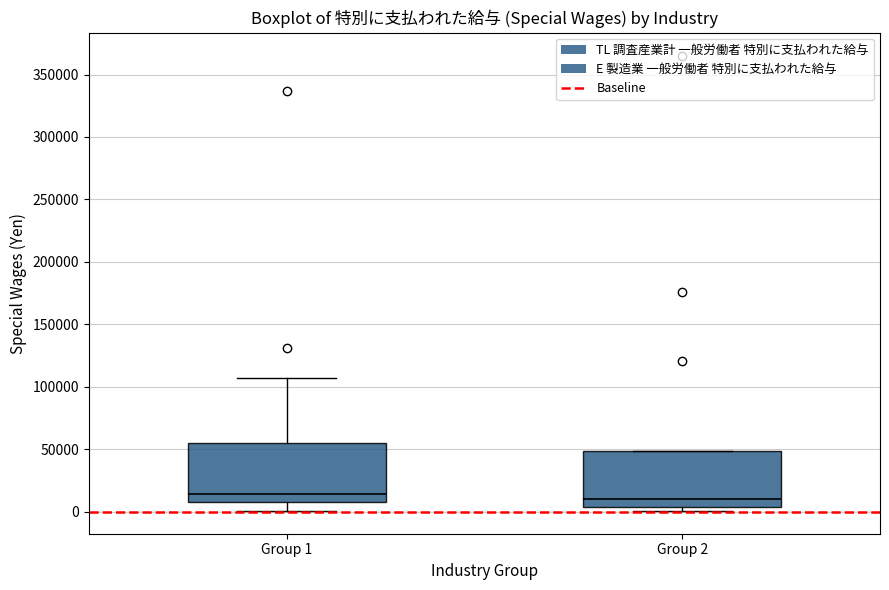

Reading left to right, transcribe this box plot: for each box, give where its median line is, the range the box spans, and where its two whiskers end, as read against the y-axis. The values are not printed on the chart, so give them approximately, as read against the axis.

Group 1: median 15000, box 10000 to 55000, whiskers 0 to 105000
Group 2: median 10000, box 5000 to 50000, whiskers 0 to 50000